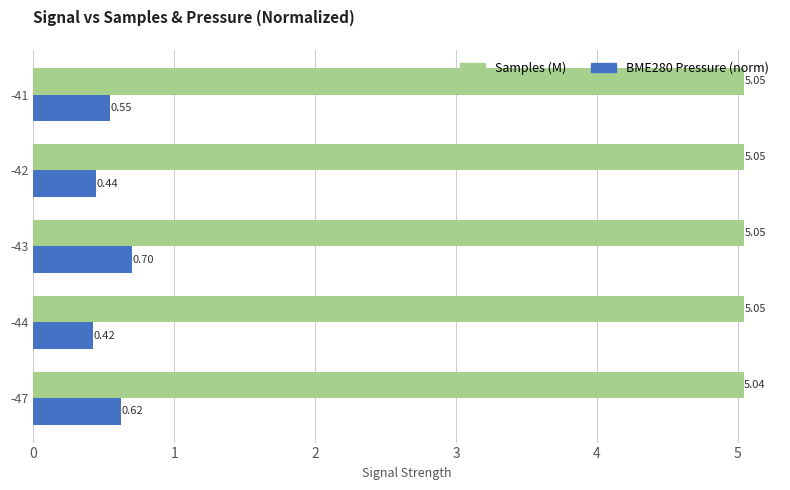

What is the difference between the highest and lowest values at -44?

4.6